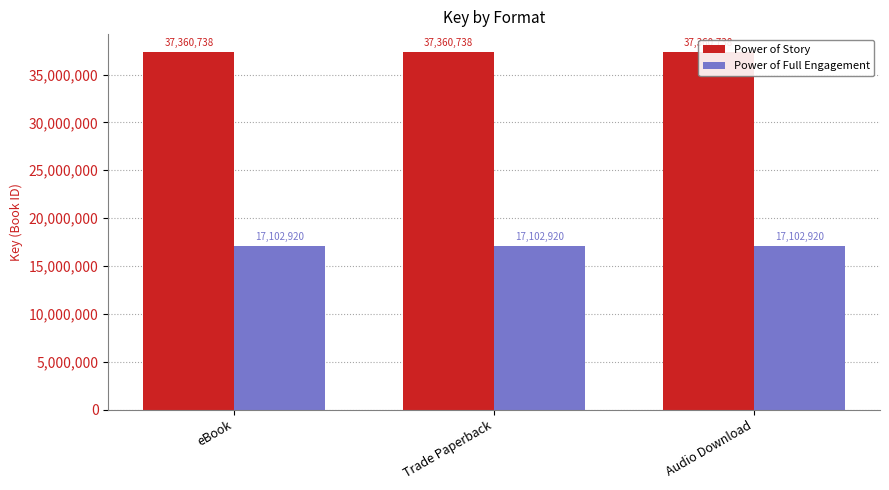

Reading left to right, extract all data points from this chart.

Power of Story: eBook=37360738	Trade Paperback=37360738	Audio Download=37360738
Power of Full Engagement: eBook=17102920	Trade Paperback=17102920	Audio Download=17102920